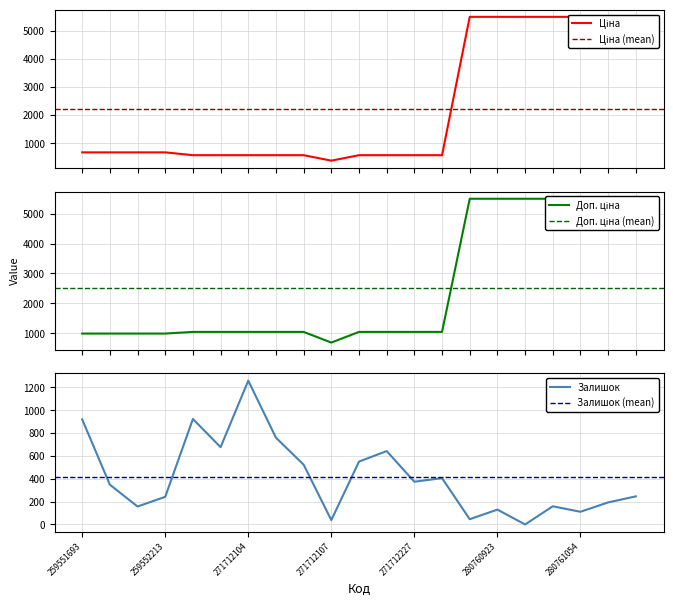

What is the total value across all series at 259551693?

2583.9